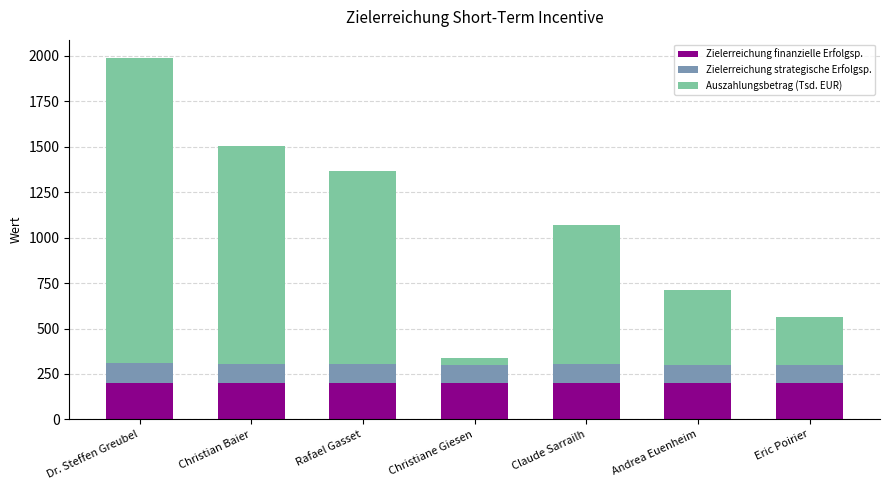

True or false: Zielerreichung finanzielle Erfolgsp. has a value of 200 at Christiane Giesen.

True